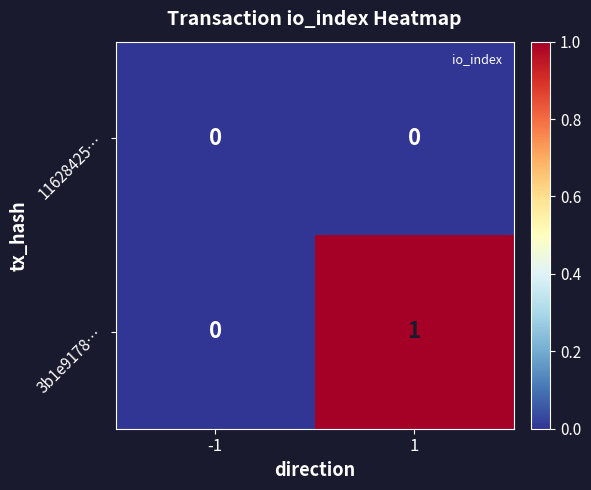

List the series in order of their peak value, highest first.

3b1e9178…, 11628425…